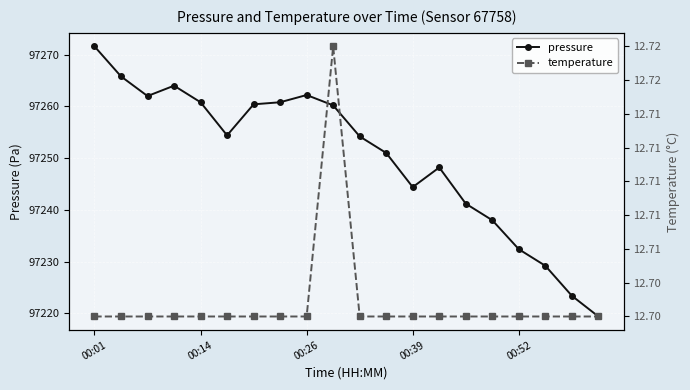

At 15, list the series in order from smallest to largest.

temperature, pressure